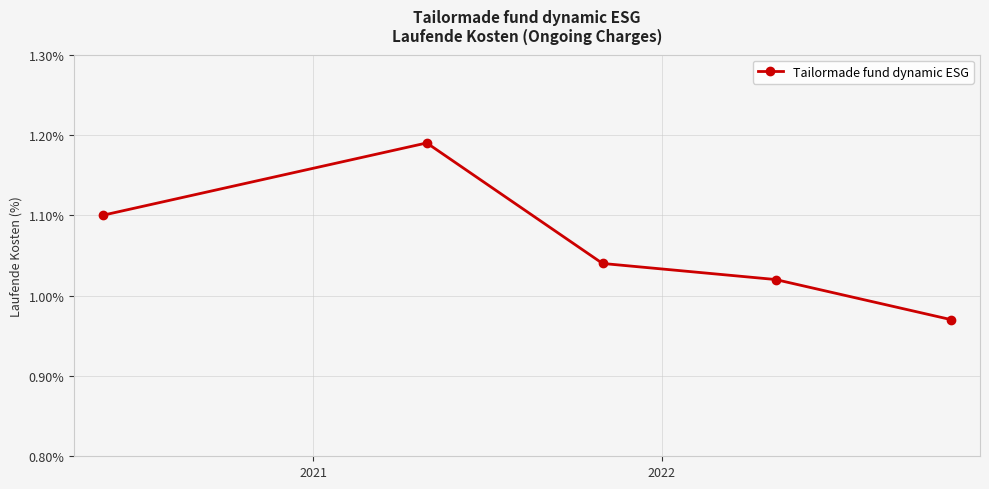

How many interior local peaks (higher than both neighbors) does the data have?

1